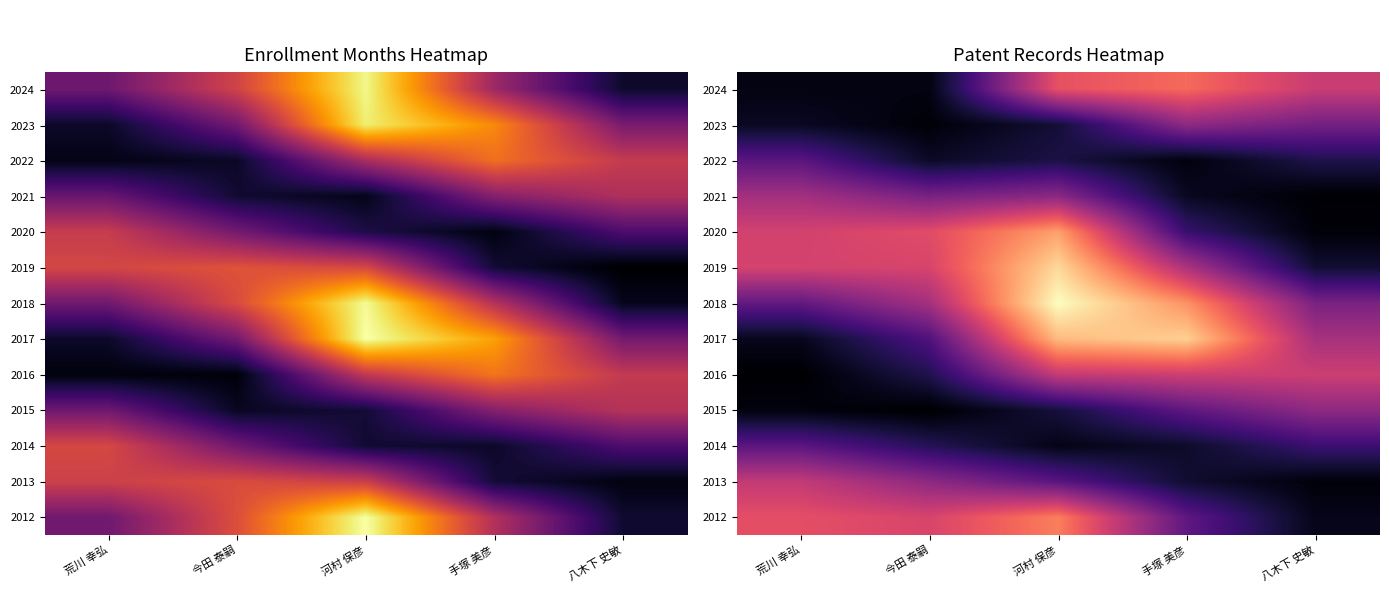

Rank the categories by 2017 value from highest to lowest.

手塚 美彦, 河村 保彦, 八木下 史敏, 今田 泰嗣, 荒川 幸弘